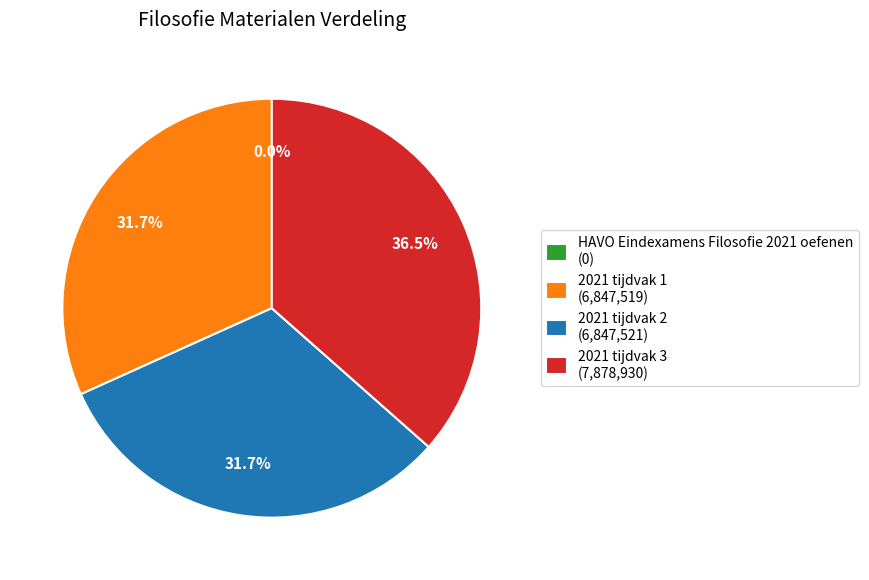

Does 2021 tijdvak 3 (7,878,930) represent more than half of the total?

No